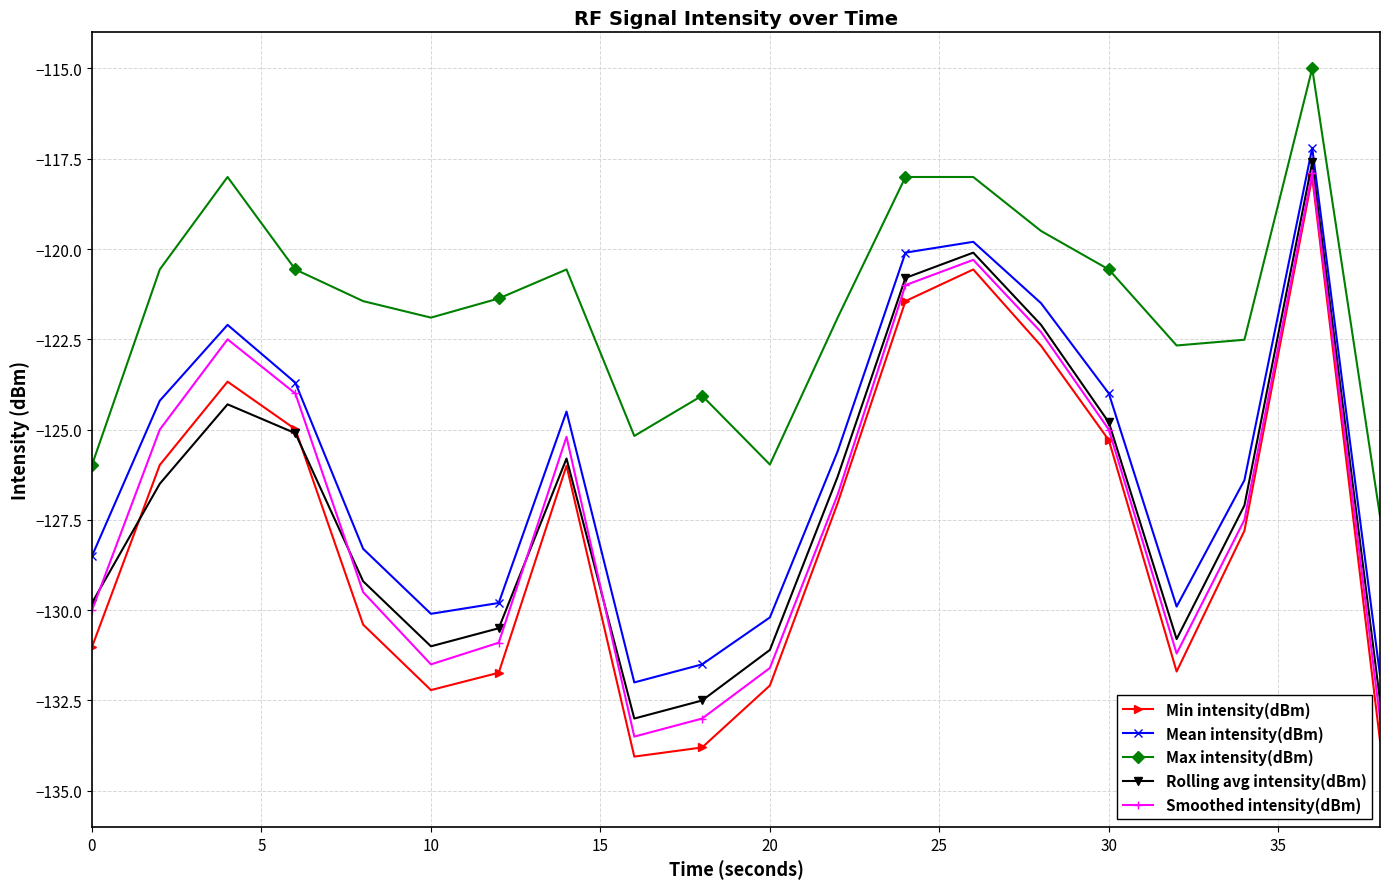

How many distinct data groups are displayed?

5